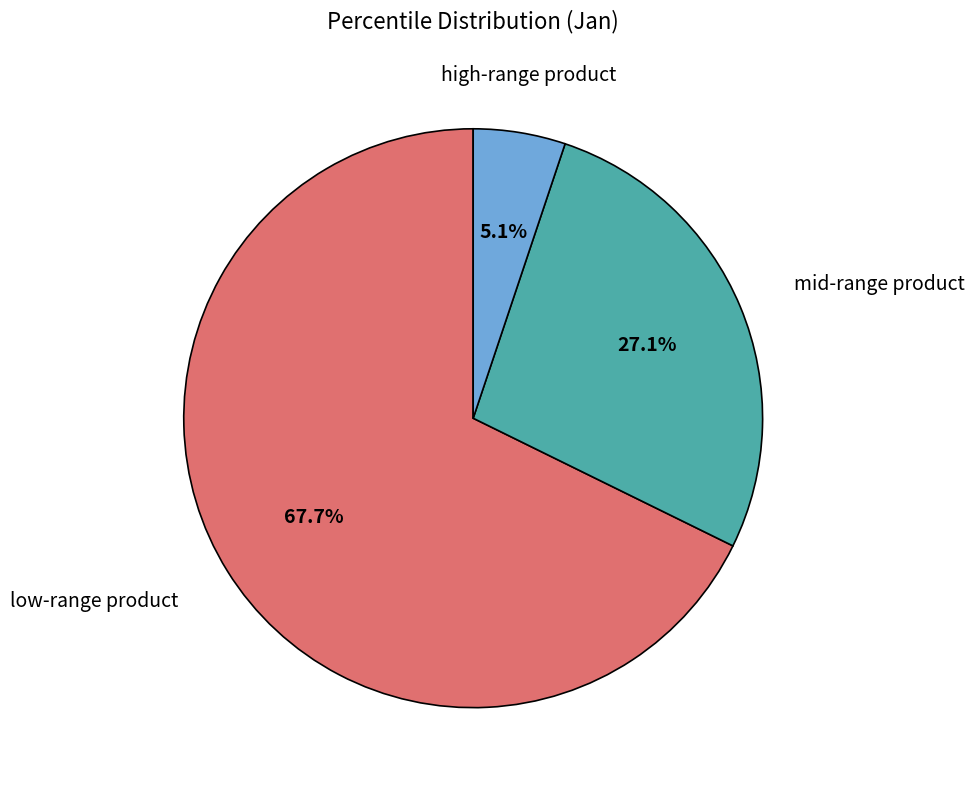

How many slices are in this pie chart?

3